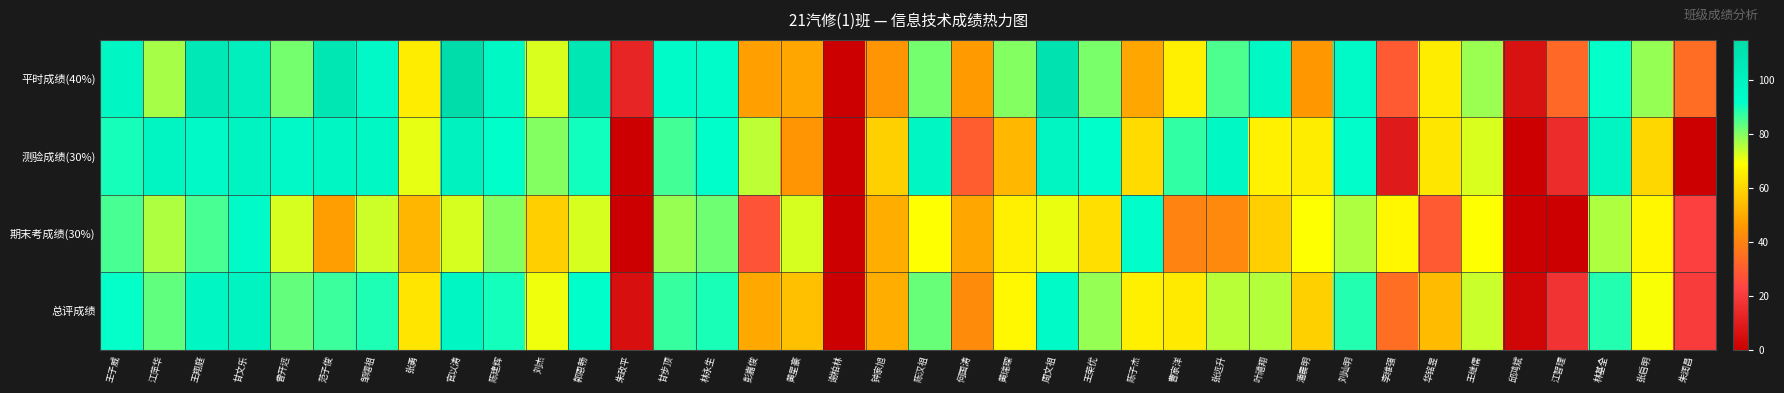

At how many categories does at least one series exceed 61?

31